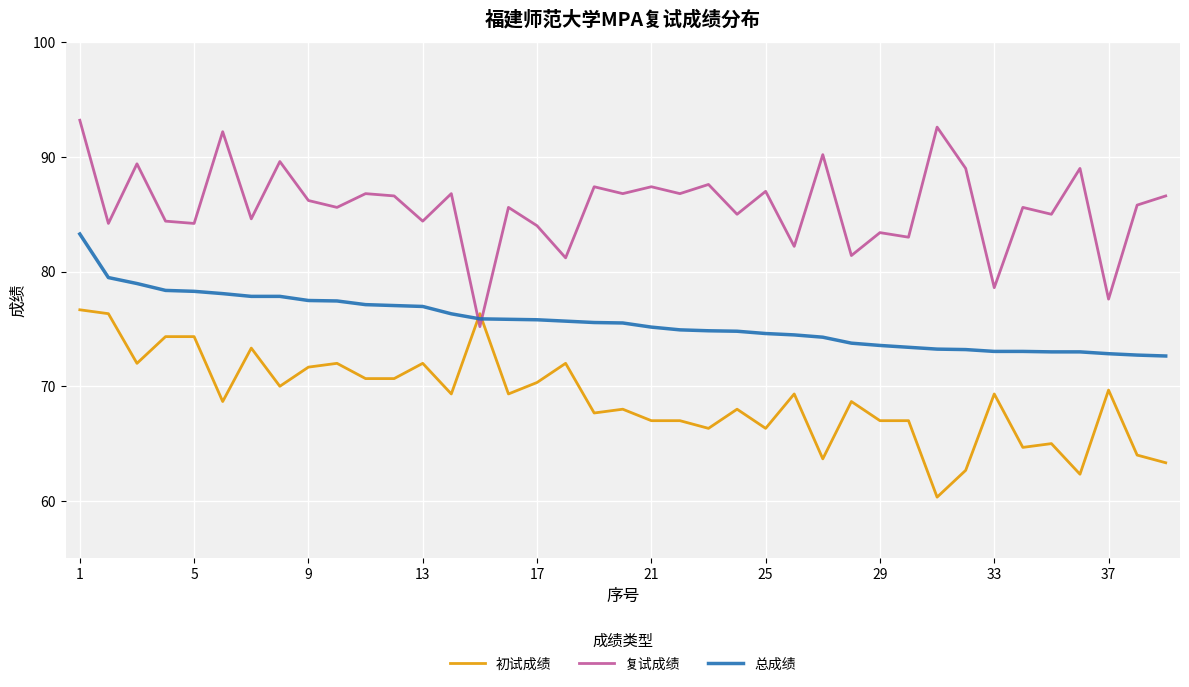

Which series has the largest range (max minus min)?

复试成绩